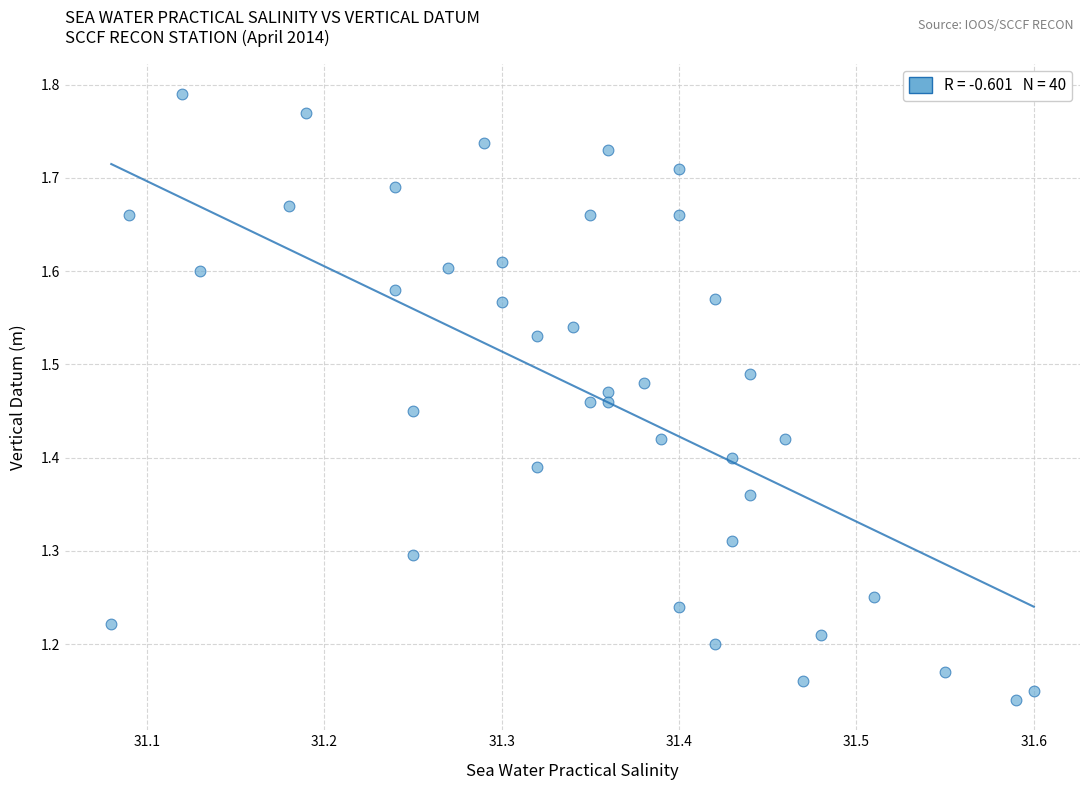

What is the range of X values (max minus min)?

0.5